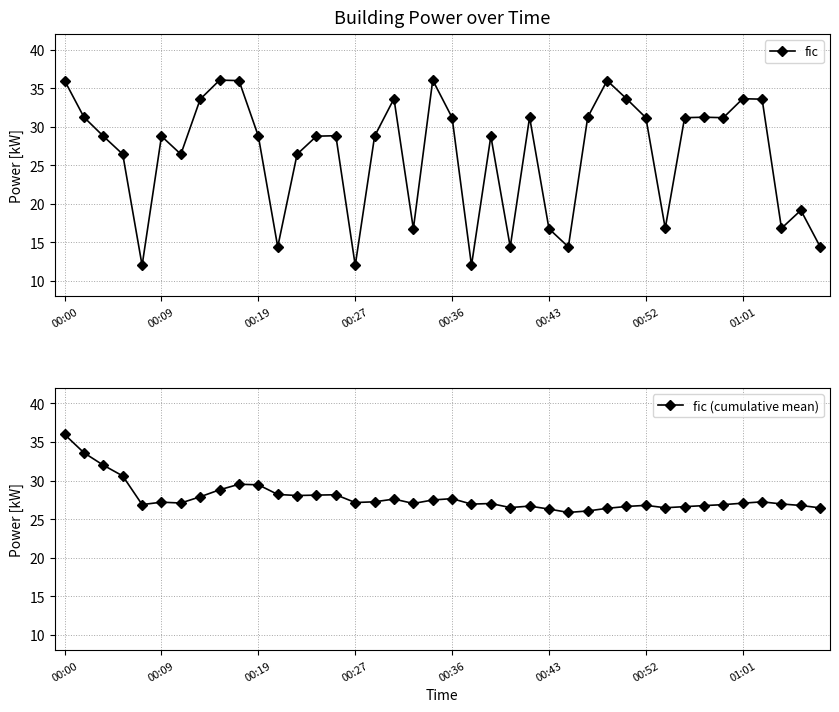

Does the chart display data point markers on the line(s)?

Yes